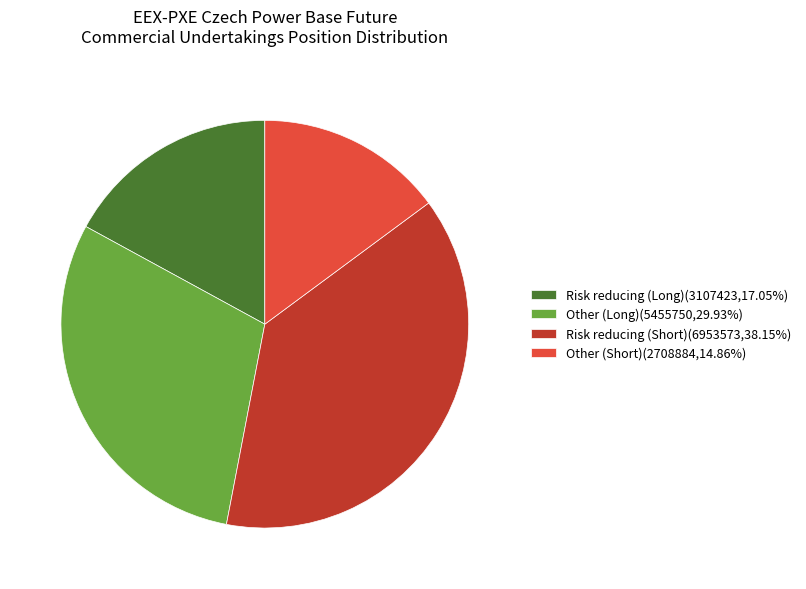

Rank the categories by value from lowest to highest.

Other (Short), Risk reducing (Long), Other (Long), Risk reducing (Short)